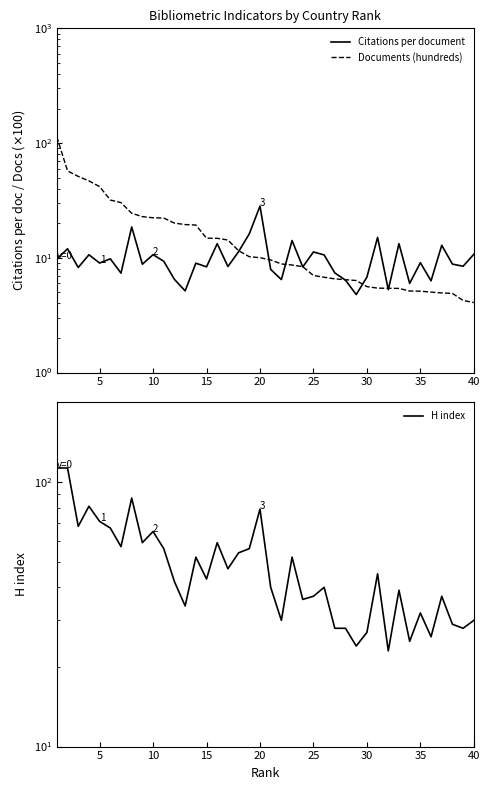

List the series in order of their peak value, lowest first.

Citations per document, H index, Documents (hundreds)